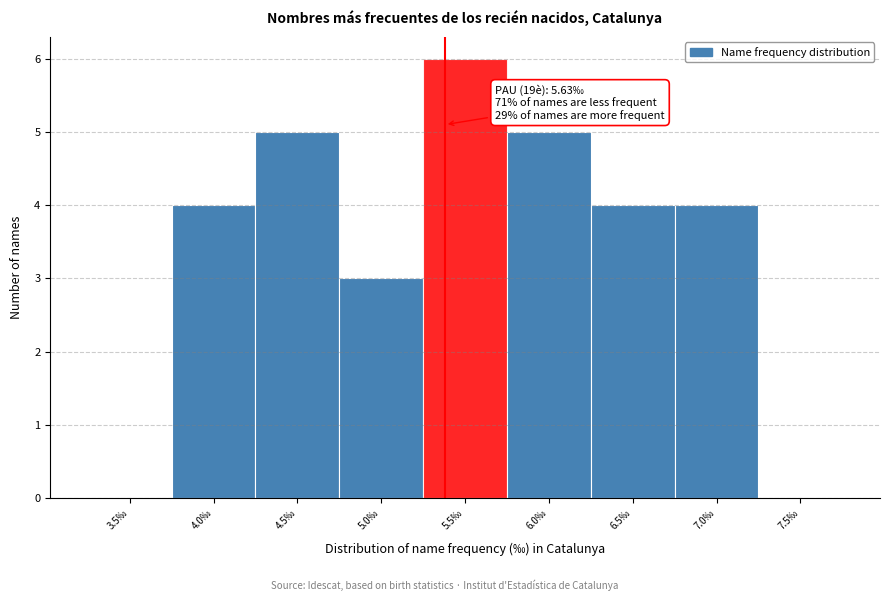

Reading left to right, what are all the values shown in this chart?

3.5‰=0	4.0‰=4	4.5‰=5	5.0‰=3	5.5‰=6	6.0‰=5	6.5‰=4	7.0‰=4	7.5‰=0